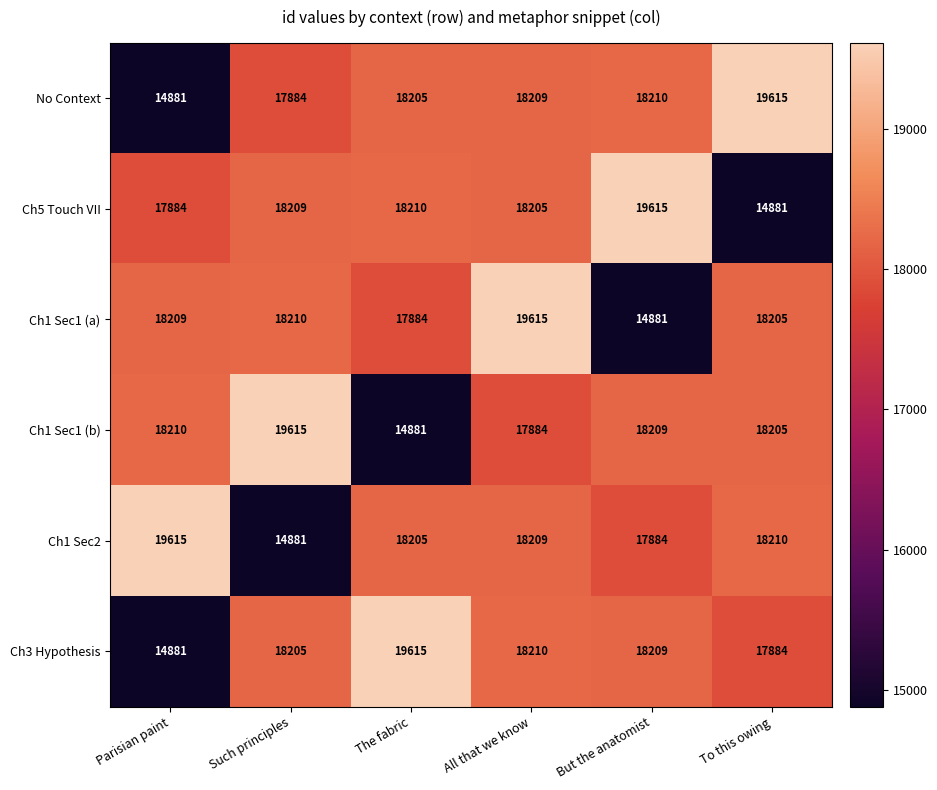

Between All that we know and To this owing, which series saw the biggest shift?

Ch5 Touch VII